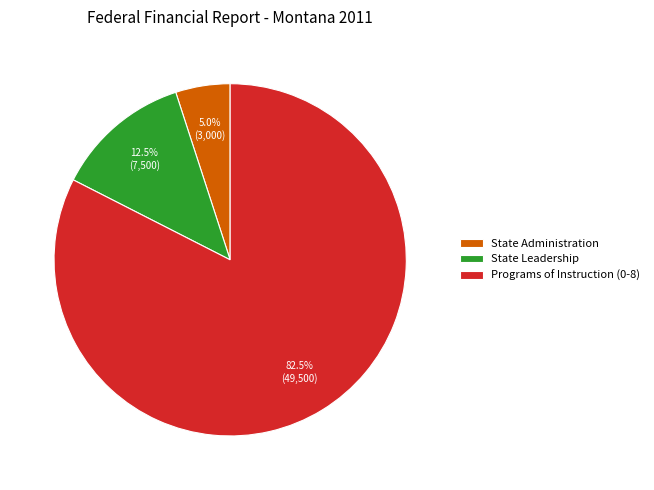

Is the sum of State Administration and State Leadership greater than half?

No